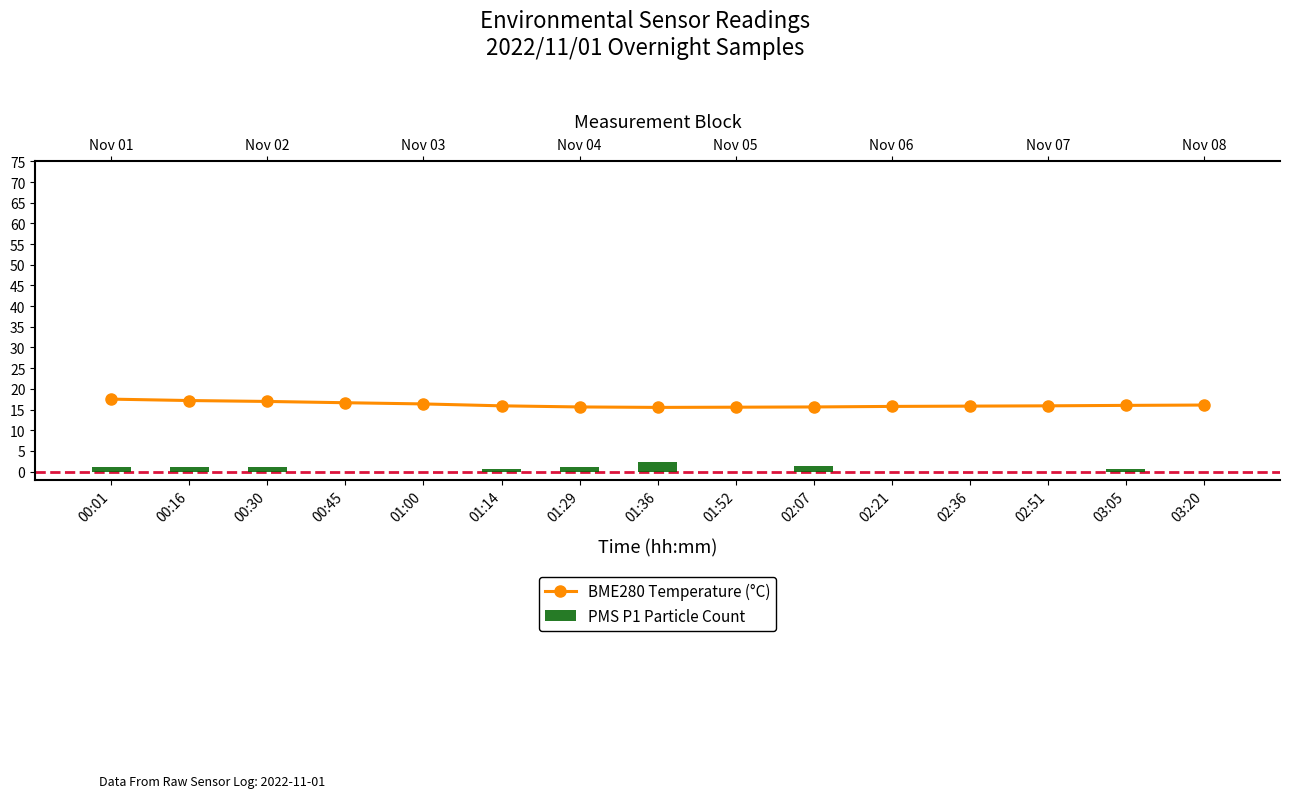

Reading left to right, list all the values displayed in this chart.

BME280 Temperature (°C): 00:01=17.5	00:16=17.2	00:30=16.9	00:45=16.6	01:00=16.4	01:14=15.9	01:29=15.6	01:36=15.5	01:52=15.6	02:07=15.6	02:21=15.8	02:36=15.8	02:51=15.9	03:05=16.0	03:20=16.1
PMS P1 Particle Count: 00:01=1.0	00:16=1.0	00:30=1.0	00:45=0.0	01:00=0.0	01:14=0.7	01:29=1.0	01:36=2.3	01:52=0.0	02:07=1.3	02:21=0.0	02:36=0.0	02:51=0.0	03:05=0.7	03:20=0.0